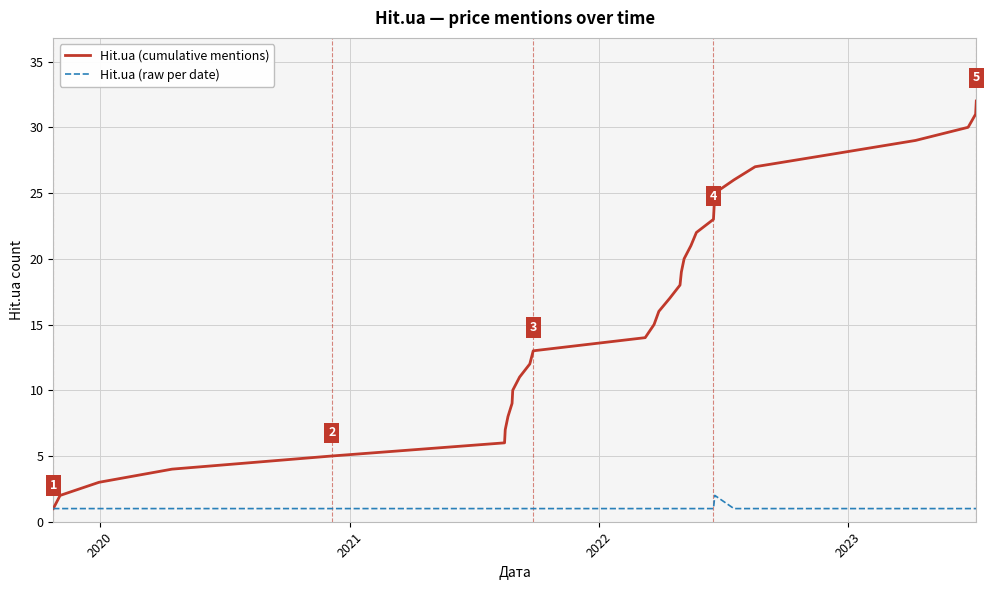

True or false: Hit.ua (raw per date) has more than 0 interior local peaks.

True